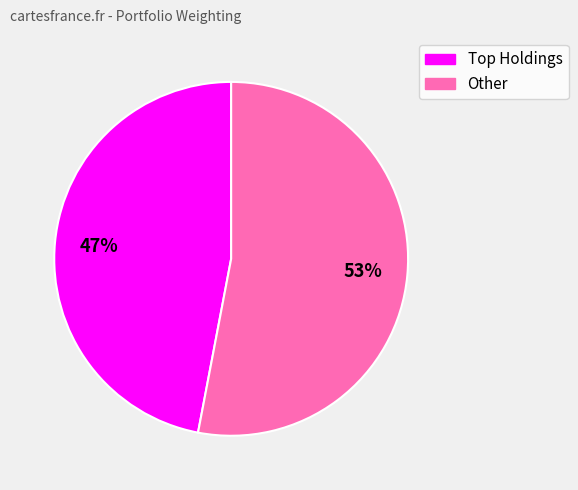

To the nearest percent, what is the average slice percentage?

50%